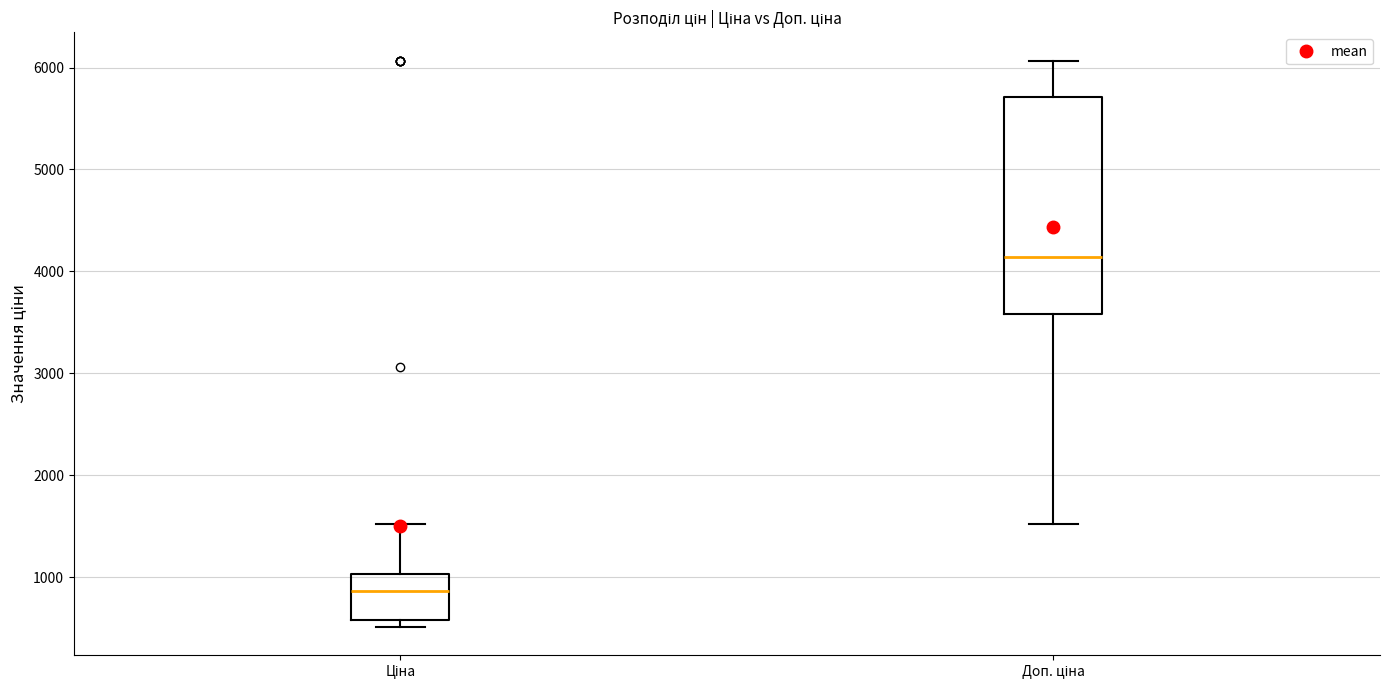

Where does the median line of the box for Доп. ціна sit on the y-axis? The values are not printed on the chart, so give them approximately, as read against the axis.

4100